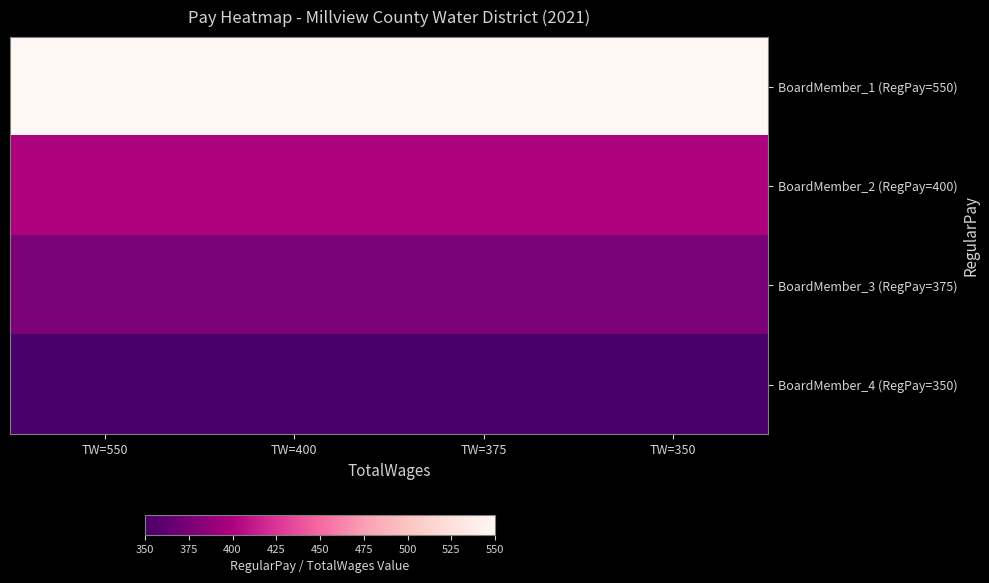

At which category is the sum across all series the highest?

TW=550